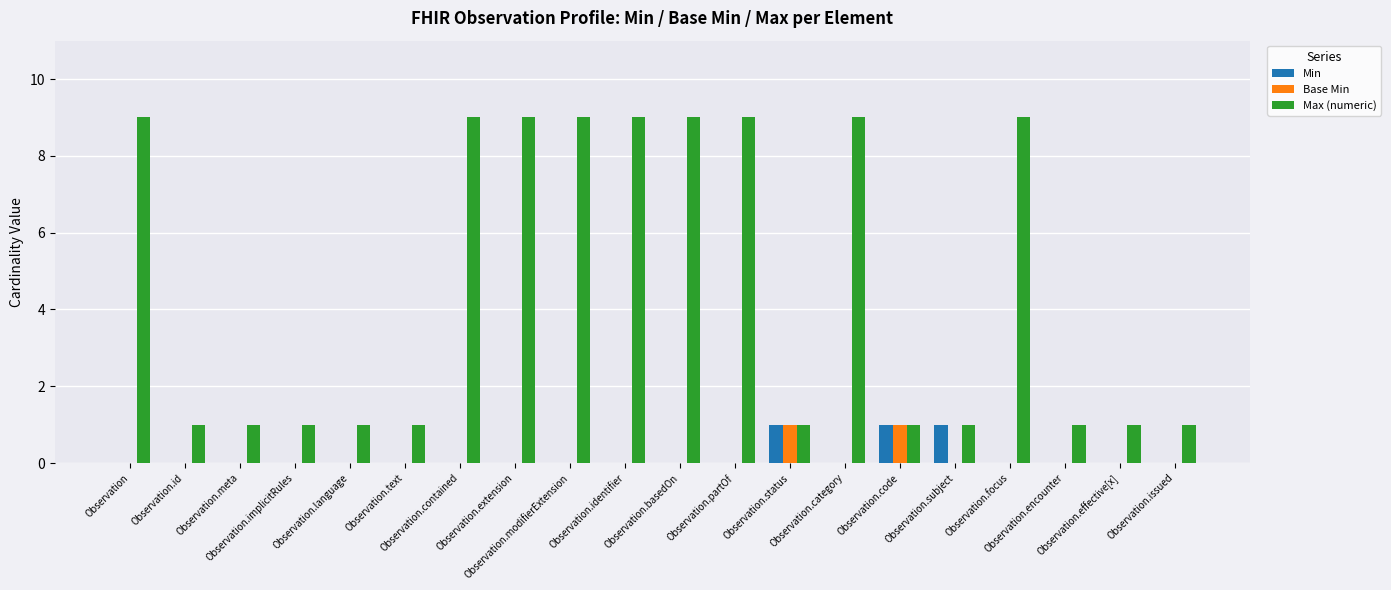

How many groups of bars are there?

20